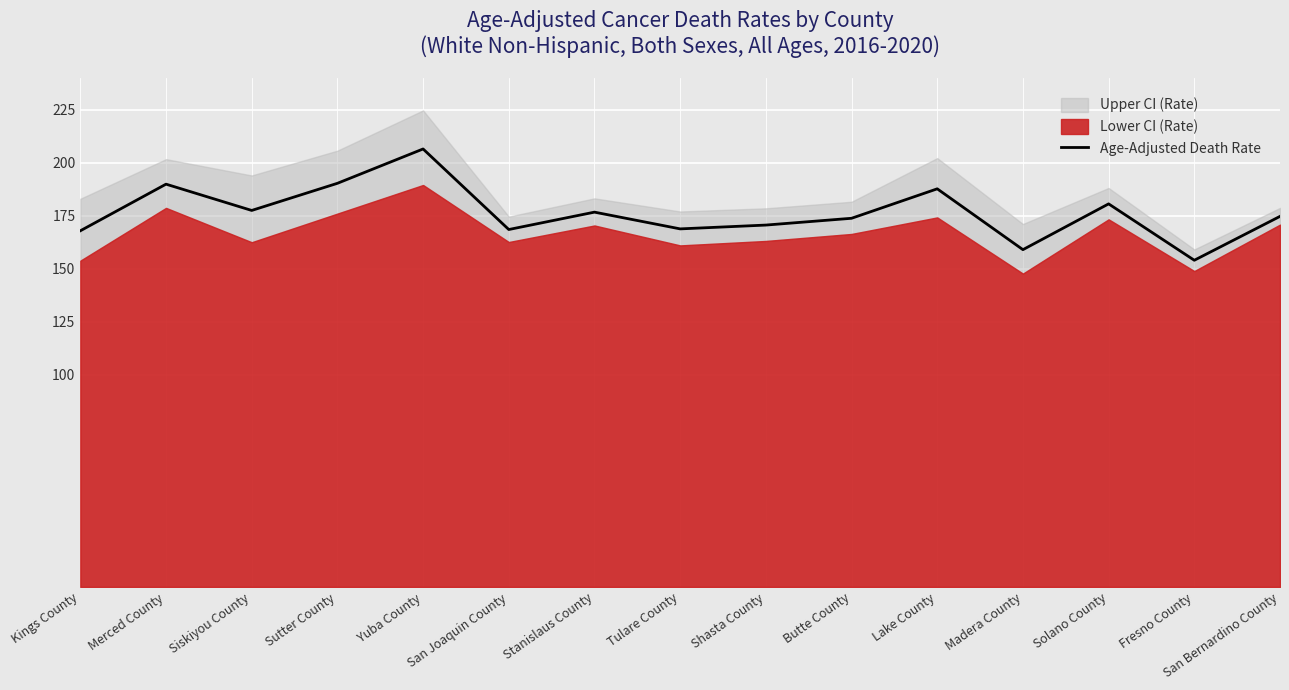

What is the ratio of the value at Lake County to the value at Merced County?

1.0